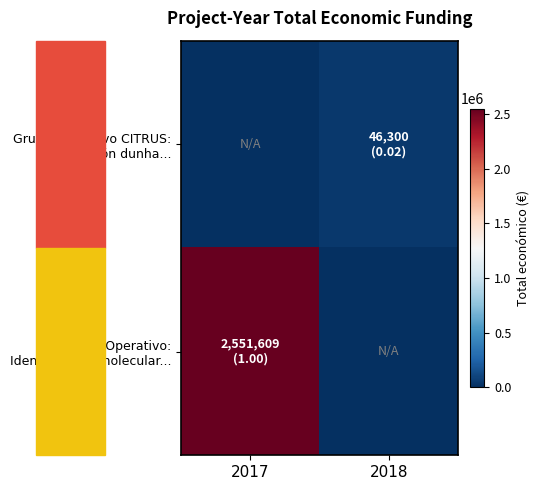

List the series in order of their peak value, lowest first.

Grupo Operativo CITRUS: Creación dunha..., Grupo Operativo: Identificación molecular...